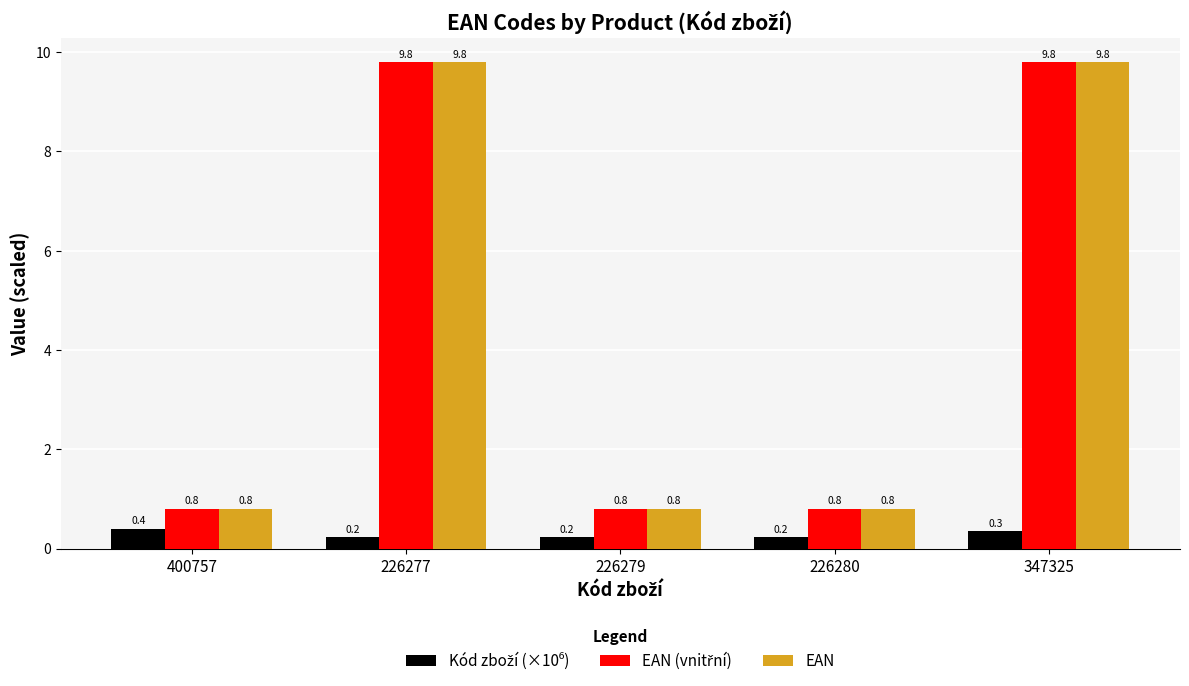

Does the chart contain any negative values?

No